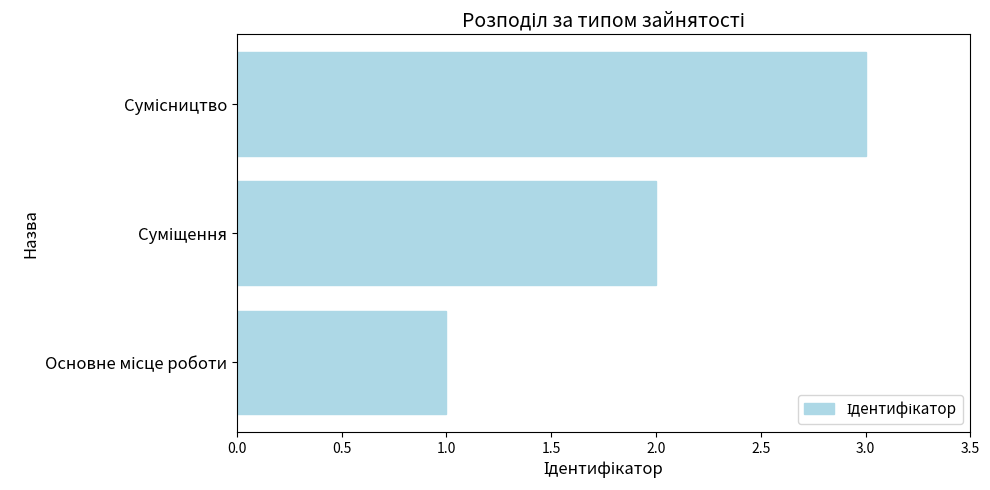

What is the minimum value shown in the chart?

1